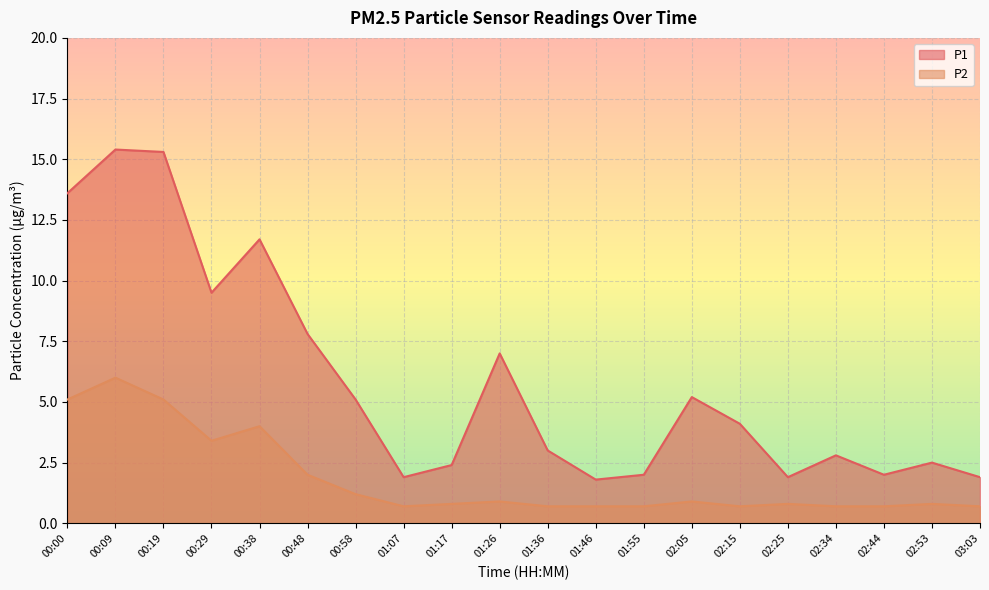

What is the label of the 4th point from the left?

00:29